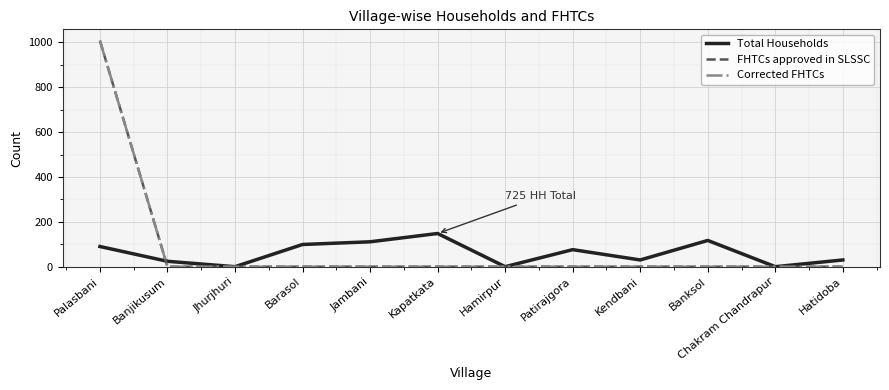

True or false: Corrected FHTCs has more than 1 interior local peaks.

False